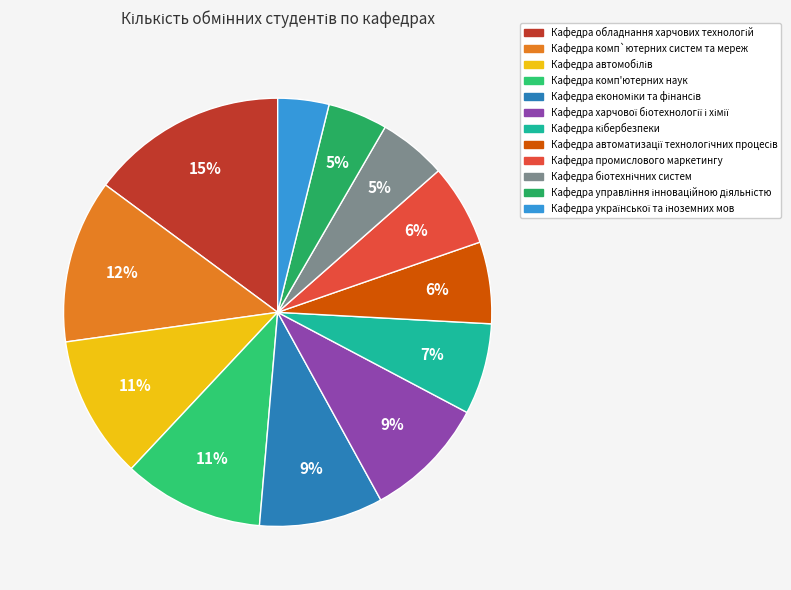

Count the number of slices in the pie.

12